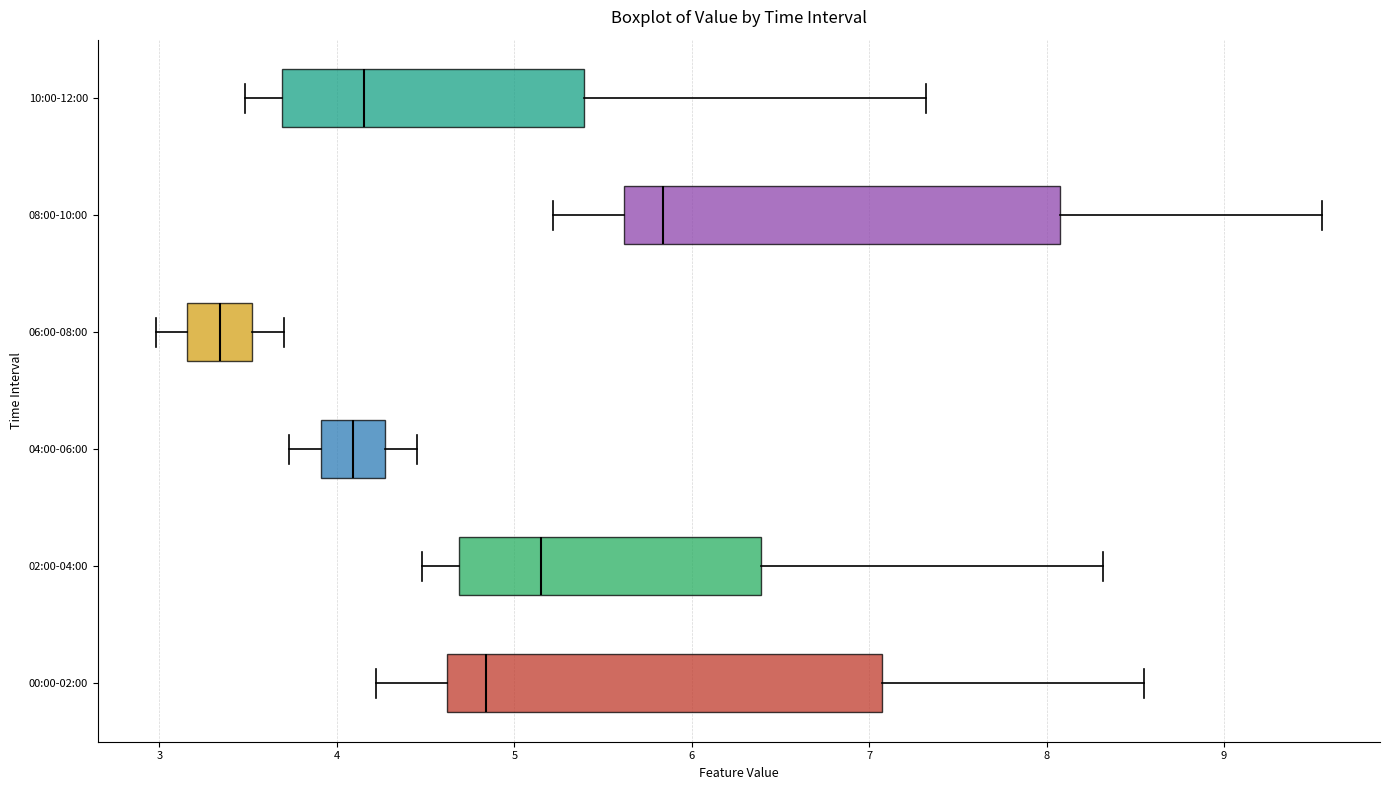

Reading bottom to top, read every box against the x-axis: the position of its median line, the range the box covers, and the ends of its whiskers. The values are not printed on the chart, so give them approximately, as read against the axis.

00:00-02:00: median 4.8, box 4.6 to 7.1, whiskers 4.2 to 8.6
02:00-04:00: median 5.2, box 4.7 to 6.4, whiskers 4.5 to 8.3
04:00-06:00: median 4.1, box 3.9 to 4.3, whiskers 3.7 to 4.5
06:00-08:00: median 3.3, box 3.2 to 3.5, whiskers 3.0 to 3.7
08:00-10:00: median 5.8, box 5.6 to 8.1, whiskers 5.2 to 9.6
10:00-12:00: median 4.2, box 3.7 to 5.4, whiskers 3.5 to 7.3